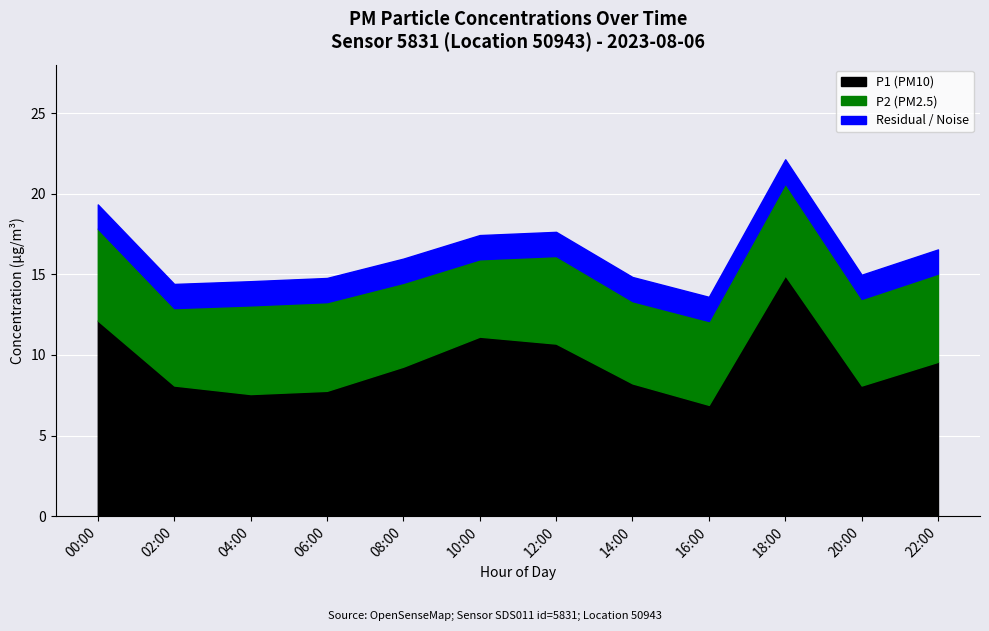

What is the minimum value shown in the chart?

6.9